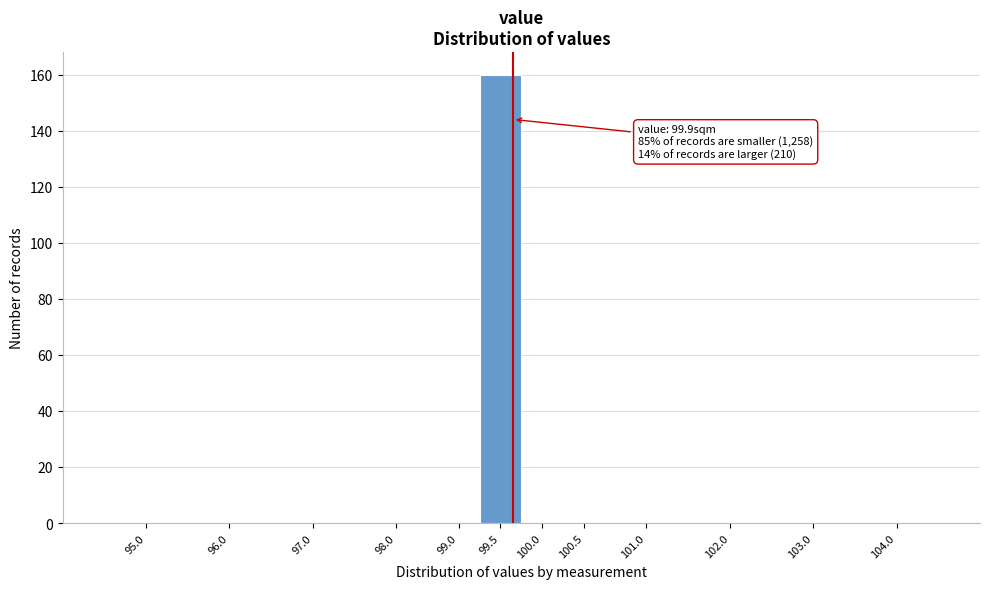

Reading left to right, transcribe all the data shown in this chart.

95.0=0	96.0=0	97.0=0	98.0=0	99.0=0	99.5=160	100.0=0	100.5=0	101.0=0	102.0=0	103.0=0	104.0=0